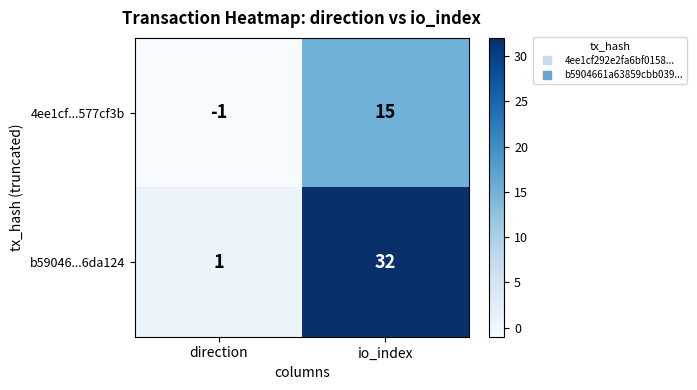

What is the spread (max minus min) of values at io_index?

17